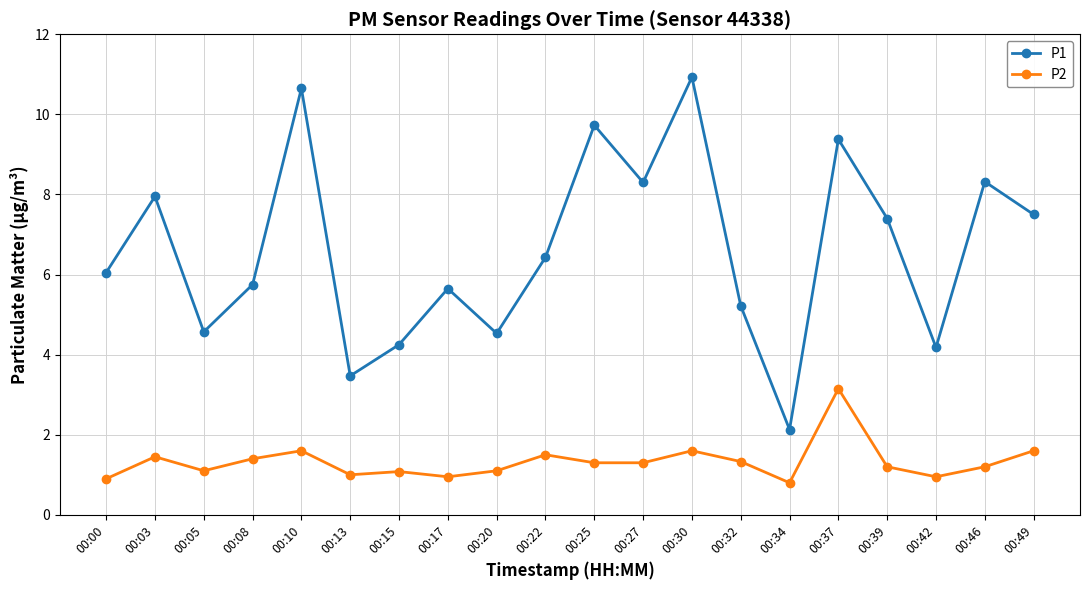

At which label does P2 reach its peak?

00:37